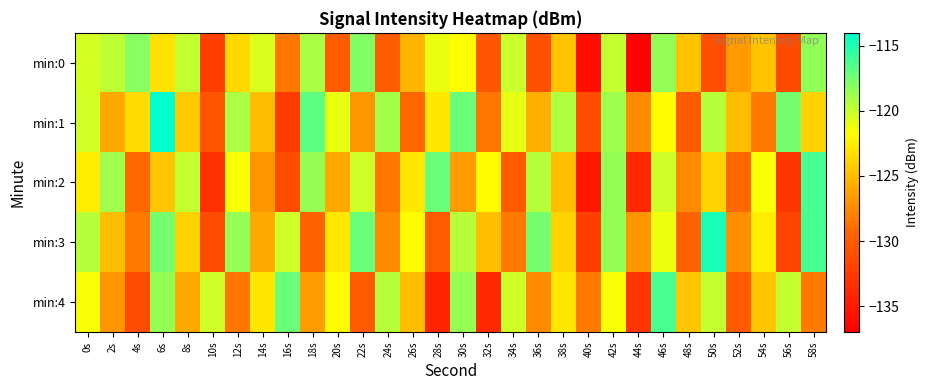

Rank the series by their maximum value, from lowest to highest.

min:0, min:2, min:4, min:3, min:1